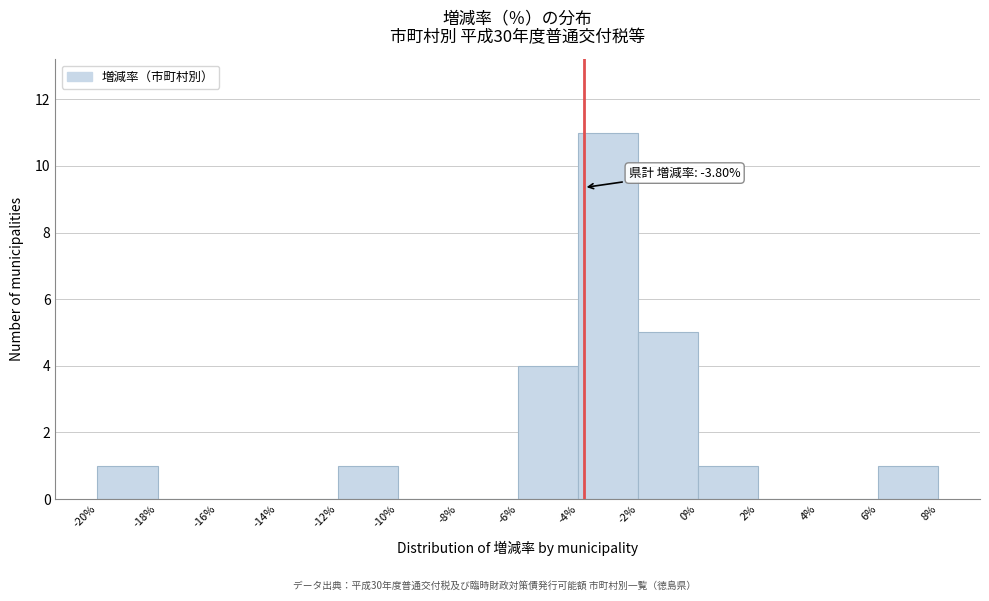

Which range on the x-axis has the tallest bar?

-4% to -2%